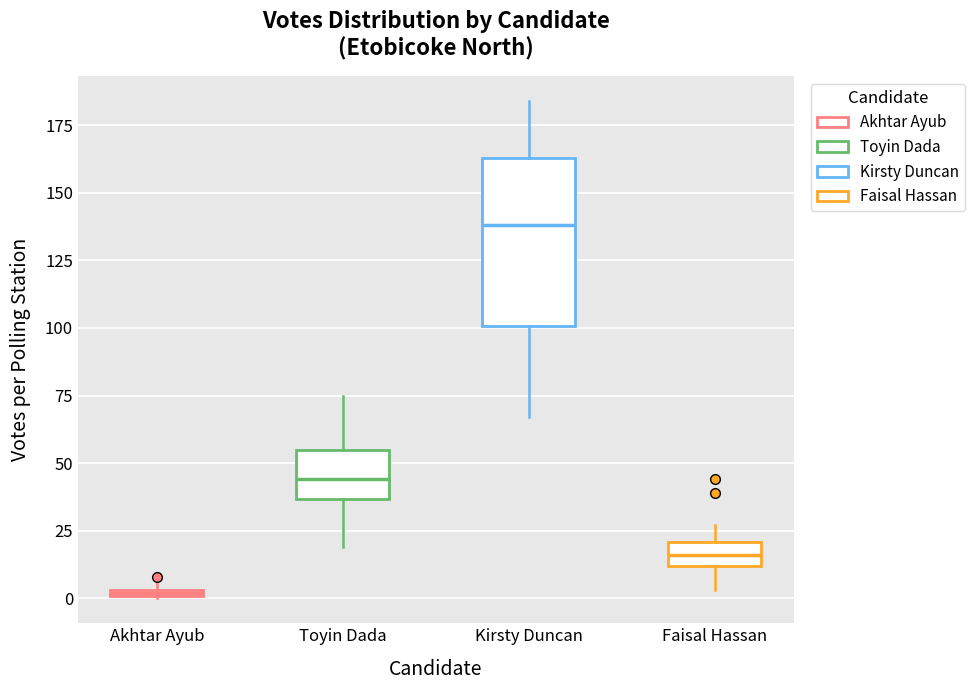

Which box is the tallest, from its lower edge to its upper edge?

Kirsty Duncan